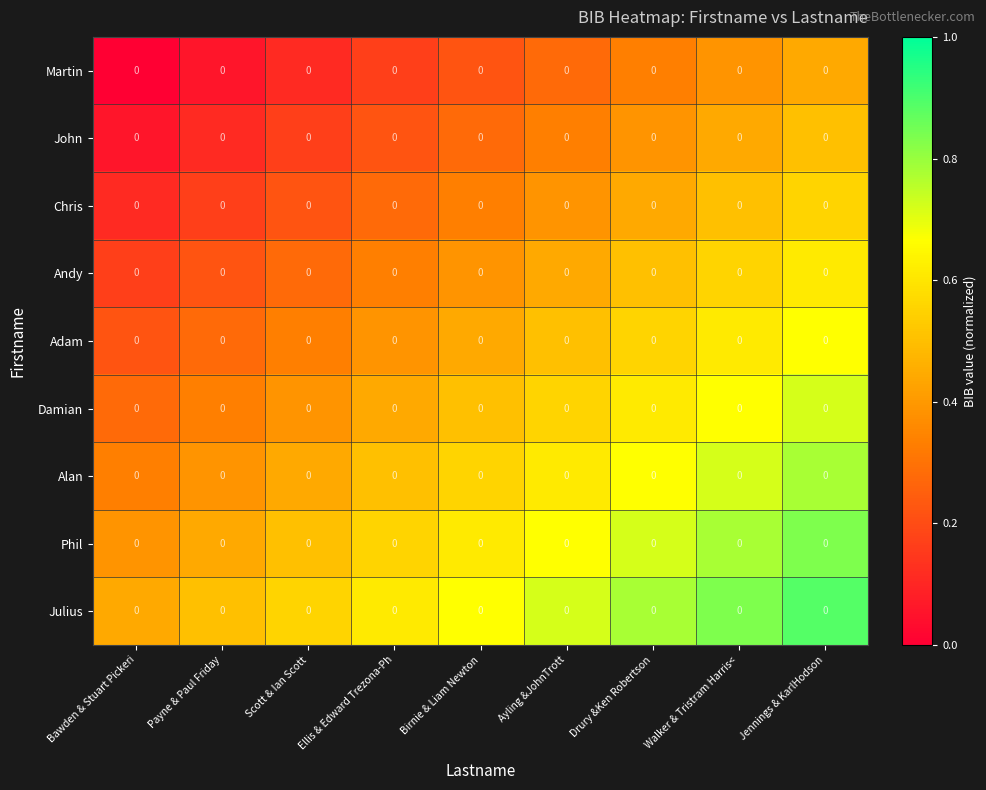

Reading left to right, list all the values displayed in this chart.

Martin: Bawden & Stuart Pickeri=0.0	Payne & Paul Friday=0.0	Scott & Ian Scott=0.0	Ellis & Edward Trezona-Ph=0.0	Birnie & Liam Newton=0.0	Ayling &JohnTrott=0.0	Drury &Ken Robertson=0.0	Walker & Tristram Harris<=0.0	Jennings & KarlHodson=0.0
John: Bawden & Stuart Pickeri=0.0	Payne & Paul Friday=0.0	Scott & Ian Scott=0.0	Ellis & Edward Trezona-Ph=0.0	Birnie & Liam Newton=0.0	Ayling &JohnTrott=0.0	Drury &Ken Robertson=0.0	Walker & Tristram Harris<=0.0	Jennings & KarlHodson=0.0
Chris: Bawden & Stuart Pickeri=0.0	Payne & Paul Friday=0.0	Scott & Ian Scott=0.0	Ellis & Edward Trezona-Ph=0.0	Birnie & Liam Newton=0.0	Ayling &JohnTrott=0.0	Drury &Ken Robertson=0.0	Walker & Tristram Harris<=0.0	Jennings & KarlHodson=0.0
Andy: Bawden & Stuart Pickeri=0.0	Payne & Paul Friday=0.0	Scott & Ian Scott=0.0	Ellis & Edward Trezona-Ph=0.0	Birnie & Liam Newton=0.0	Ayling &JohnTrott=0.0	Drury &Ken Robertson=0.0	Walker & Tristram Harris<=0.0	Jennings & KarlHodson=0.0
Adam: Bawden & Stuart Pickeri=0.0	Payne & Paul Friday=0.0	Scott & Ian Scott=0.0	Ellis & Edward Trezona-Ph=0.0	Birnie & Liam Newton=0.0	Ayling &JohnTrott=0.0	Drury &Ken Robertson=0.0	Walker & Tristram Harris<=0.0	Jennings & KarlHodson=0.0
Damian: Bawden & Stuart Pickeri=0.0	Payne & Paul Friday=0.0	Scott & Ian Scott=0.0	Ellis & Edward Trezona-Ph=0.0	Birnie & Liam Newton=0.0	Ayling &JohnTrott=0.0	Drury &Ken Robertson=0.0	Walker & Tristram Harris<=0.0	Jennings & KarlHodson=0.0
Alan: Bawden & Stuart Pickeri=0.0	Payne & Paul Friday=0.0	Scott & Ian Scott=0.0	Ellis & Edward Trezona-Ph=0.0	Birnie & Liam Newton=0.0	Ayling &JohnTrott=0.0	Drury &Ken Robertson=0.0	Walker & Tristram Harris<=0.0	Jennings & KarlHodson=0.0
Phil: Bawden & Stuart Pickeri=0.0	Payne & Paul Friday=0.0	Scott & Ian Scott=0.0	Ellis & Edward Trezona-Ph=0.0	Birnie & Liam Newton=0.0	Ayling &JohnTrott=0.0	Drury &Ken Robertson=0.0	Walker & Tristram Harris<=0.0	Jennings & KarlHodson=0.0
Julius: Bawden & Stuart Pickeri=0.0	Payne & Paul Friday=0.0	Scott & Ian Scott=0.0	Ellis & Edward Trezona-Ph=0.0	Birnie & Liam Newton=0.0	Ayling &JohnTrott=0.0	Drury &Ken Robertson=0.0	Walker & Tristram Harris<=0.0	Jennings & KarlHodson=0.0